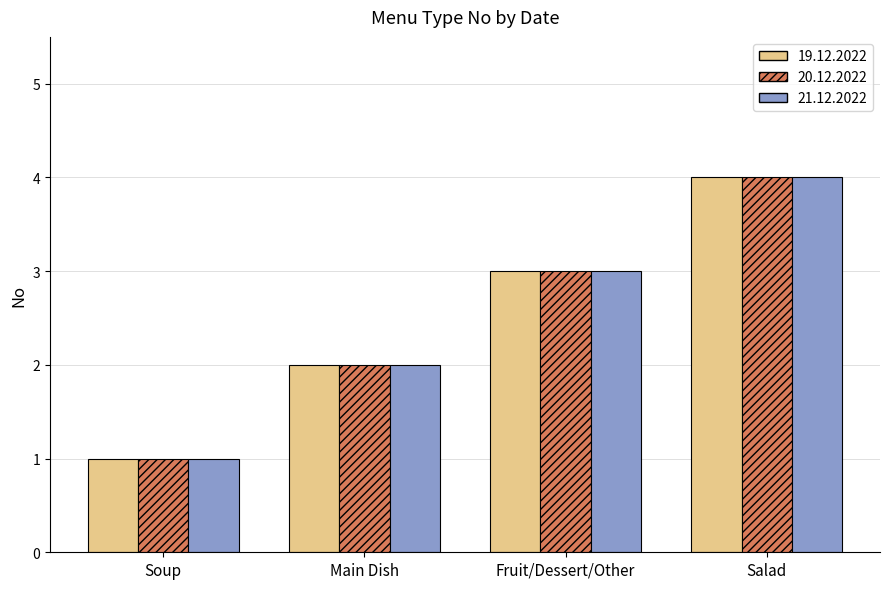

Which category has the lowest value in the 21.12.2022 series?

Soup